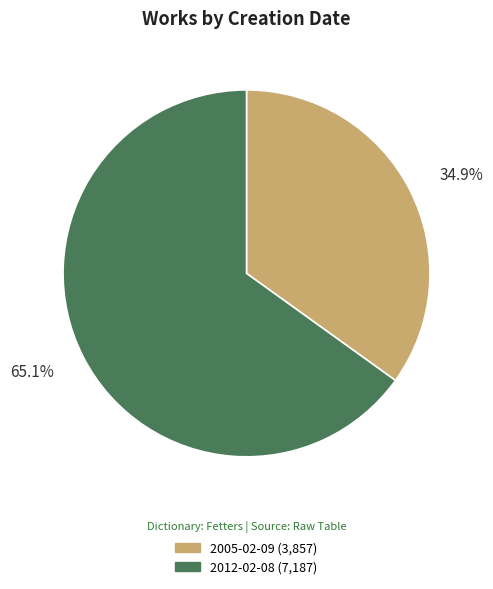

Which slice represents more than half of the pie?

2012-02-08